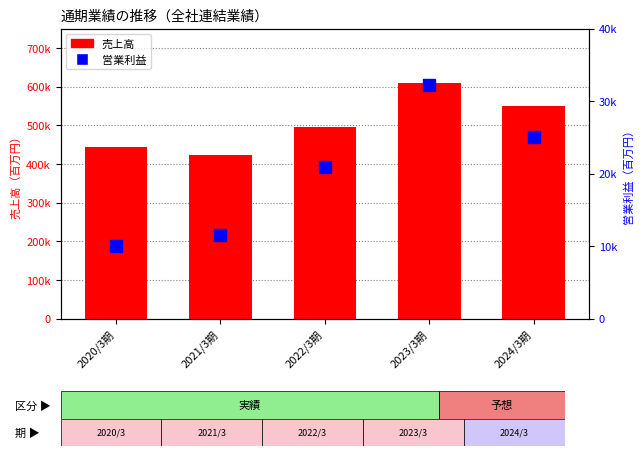

At which category does the chart reach its minimum across all series?

2020/3期